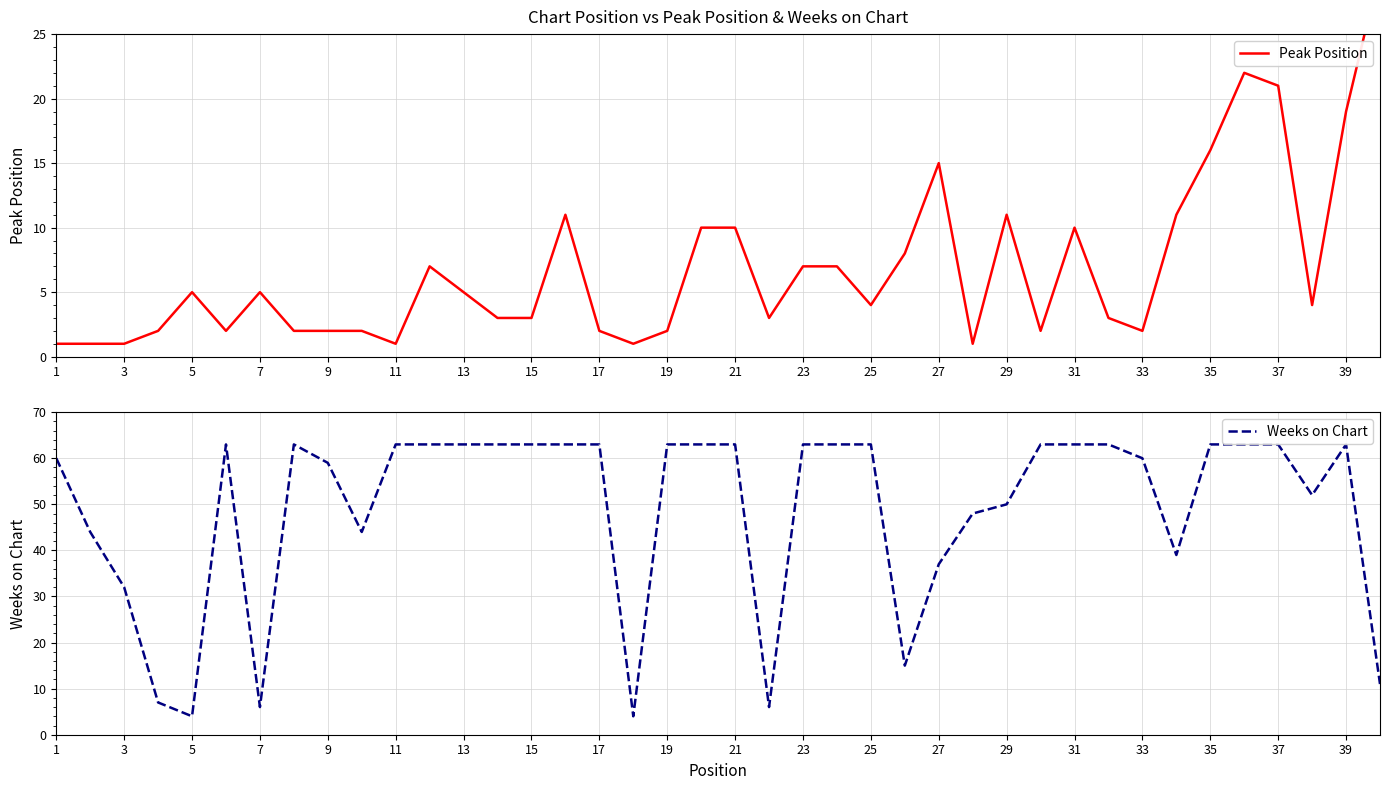

In Peak Position, how many points are lower than both neighbors (excluding endpoints)?

9